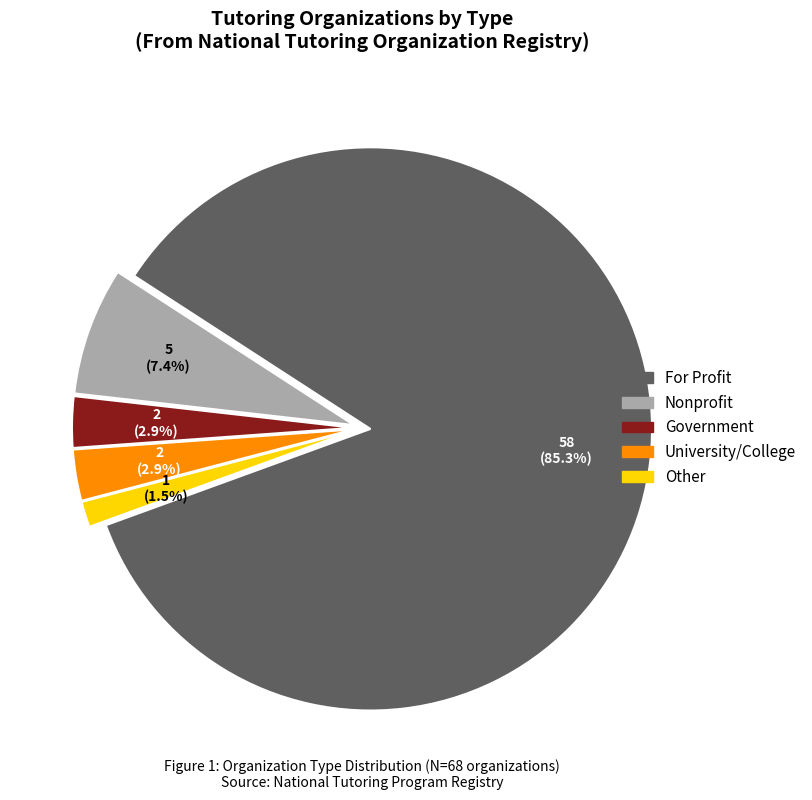

Which category has the biggest portion of the pie?

For Profit